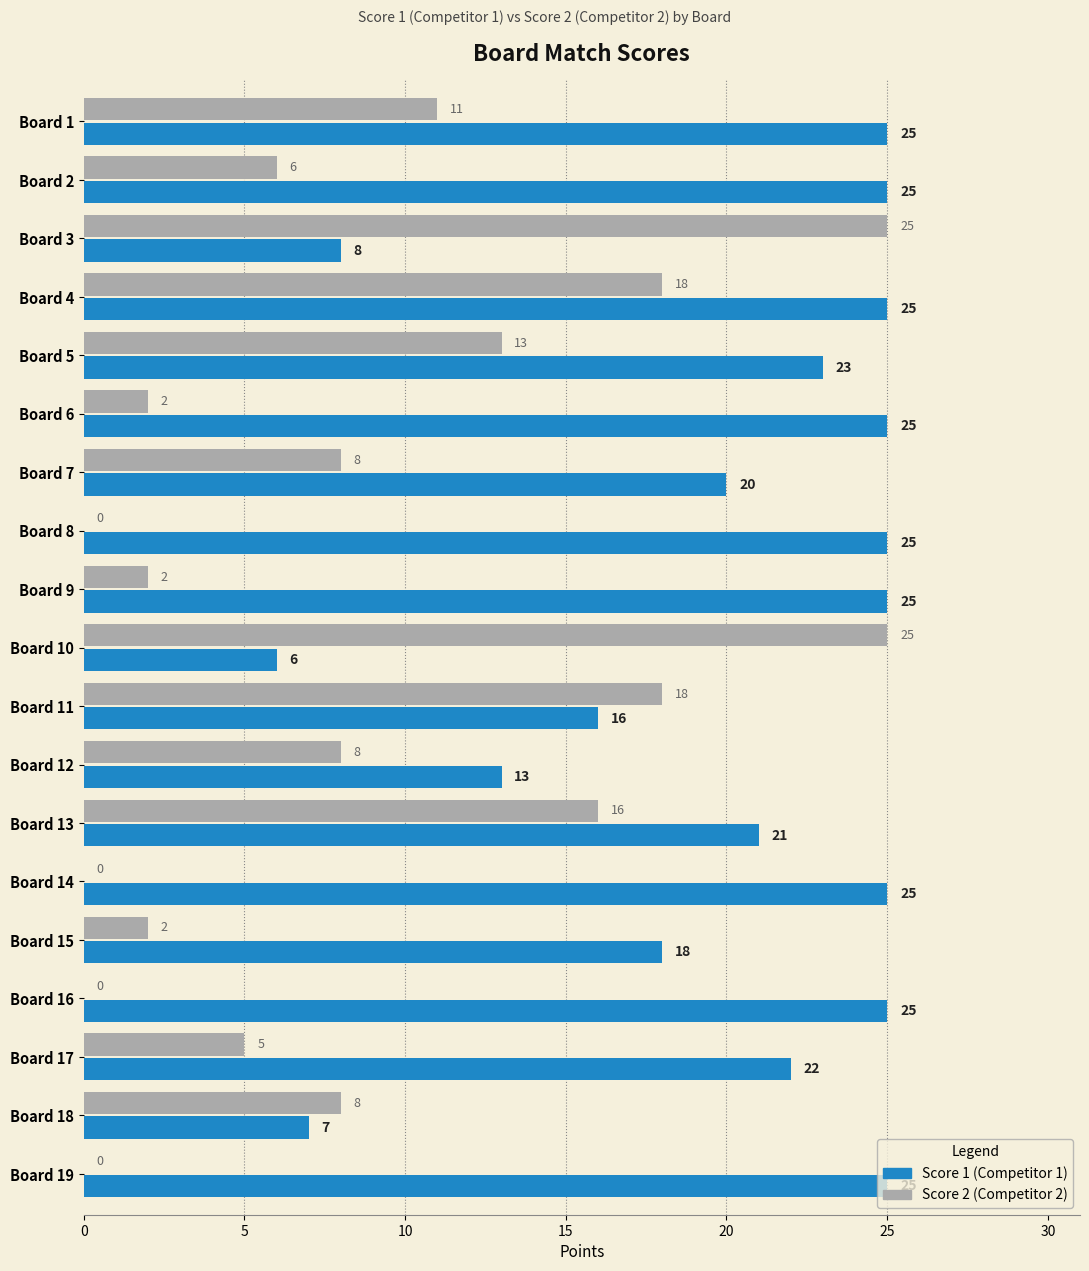

Count the number of categories in the chart.

19